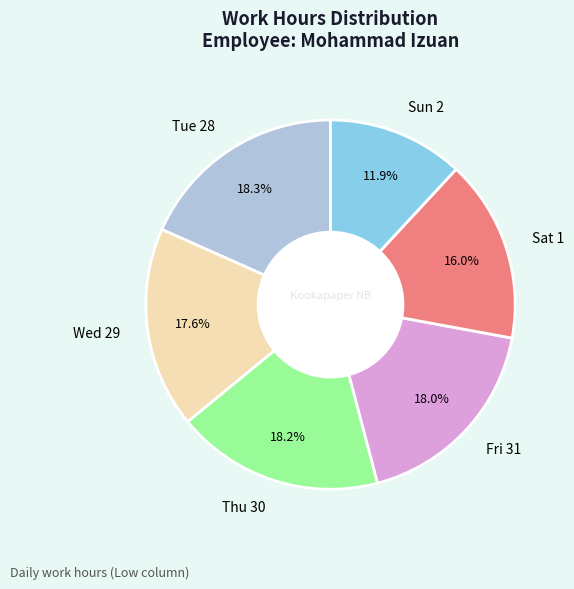

Is there a majority slice in this chart?

No